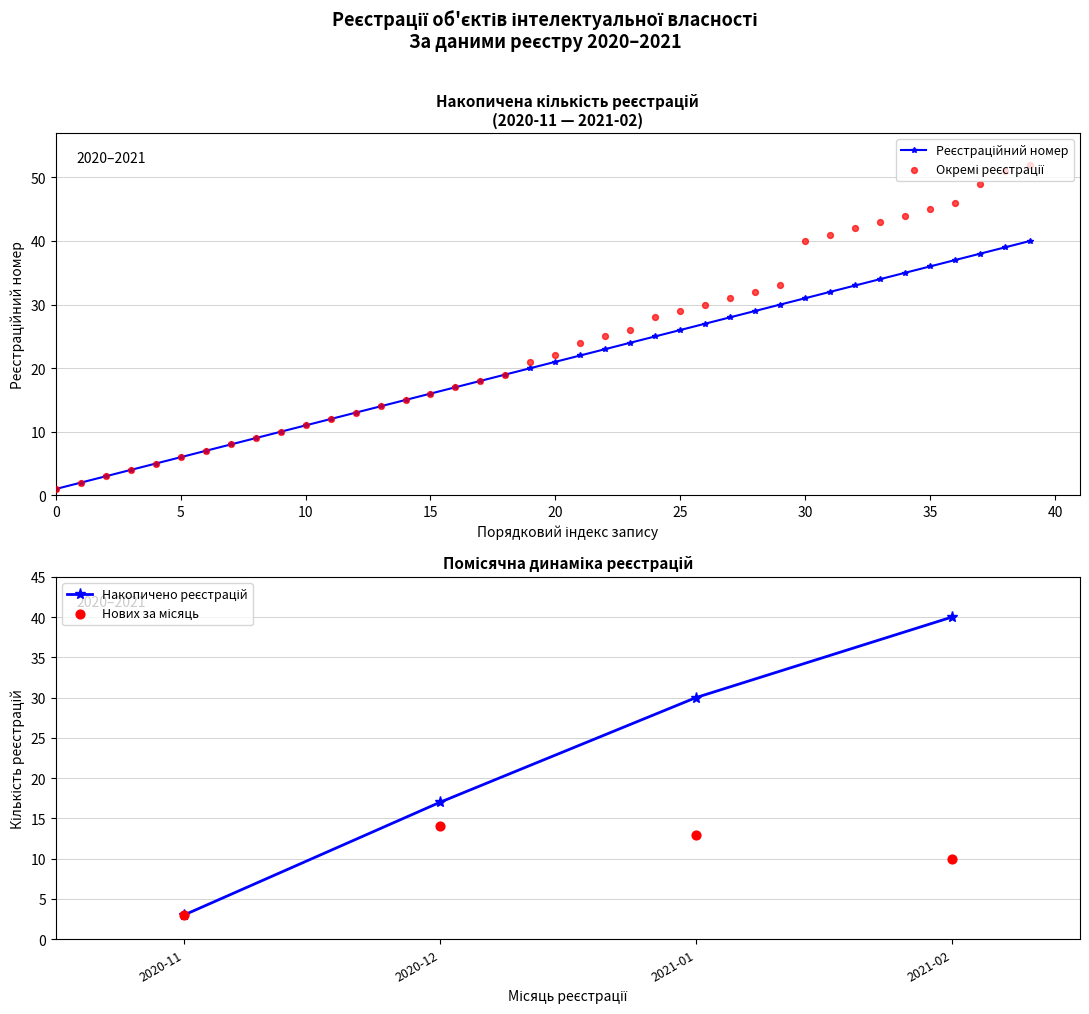

What is the change in value from 10 to 35?

+34